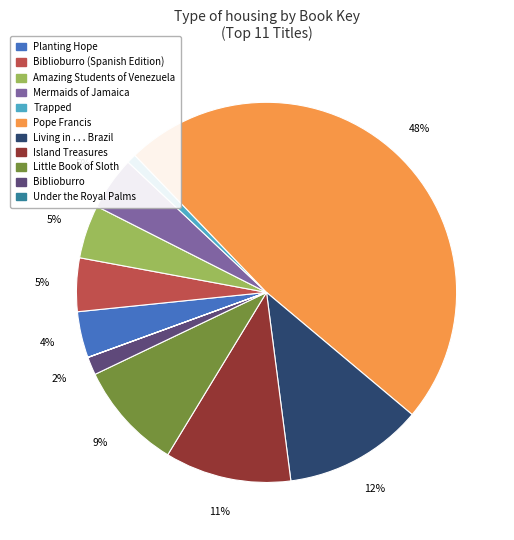

To the nearest percent, what is the average slice percentage?

9%